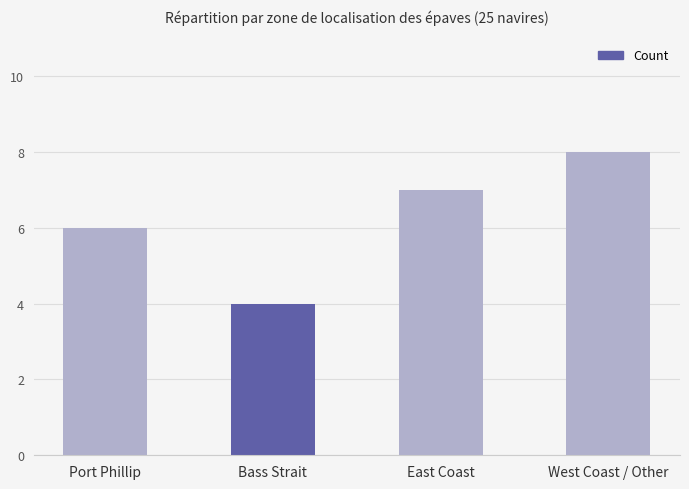

What is the value of the 4th bar from the left?

8